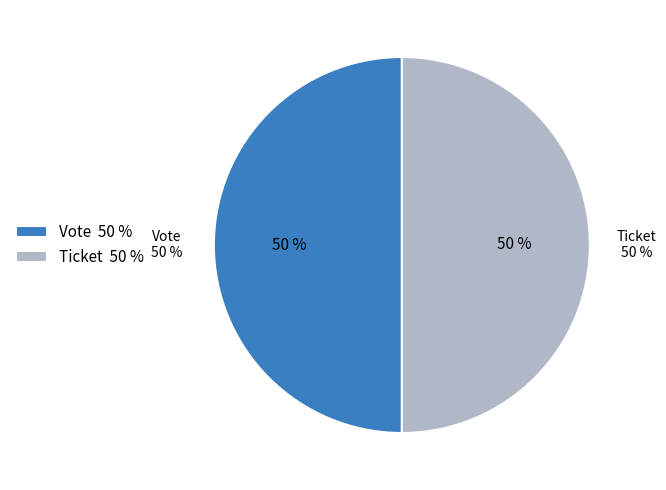

What is the largest slice in the pie chart?

Vote (io_index=1)